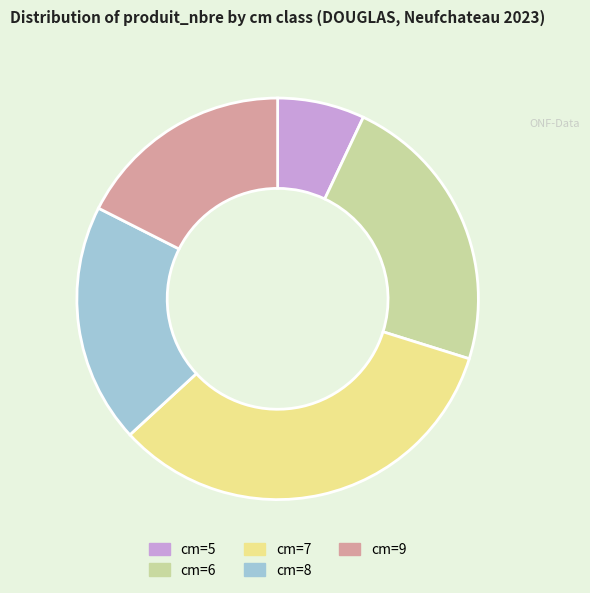

Is there a majority slice in this chart?

No